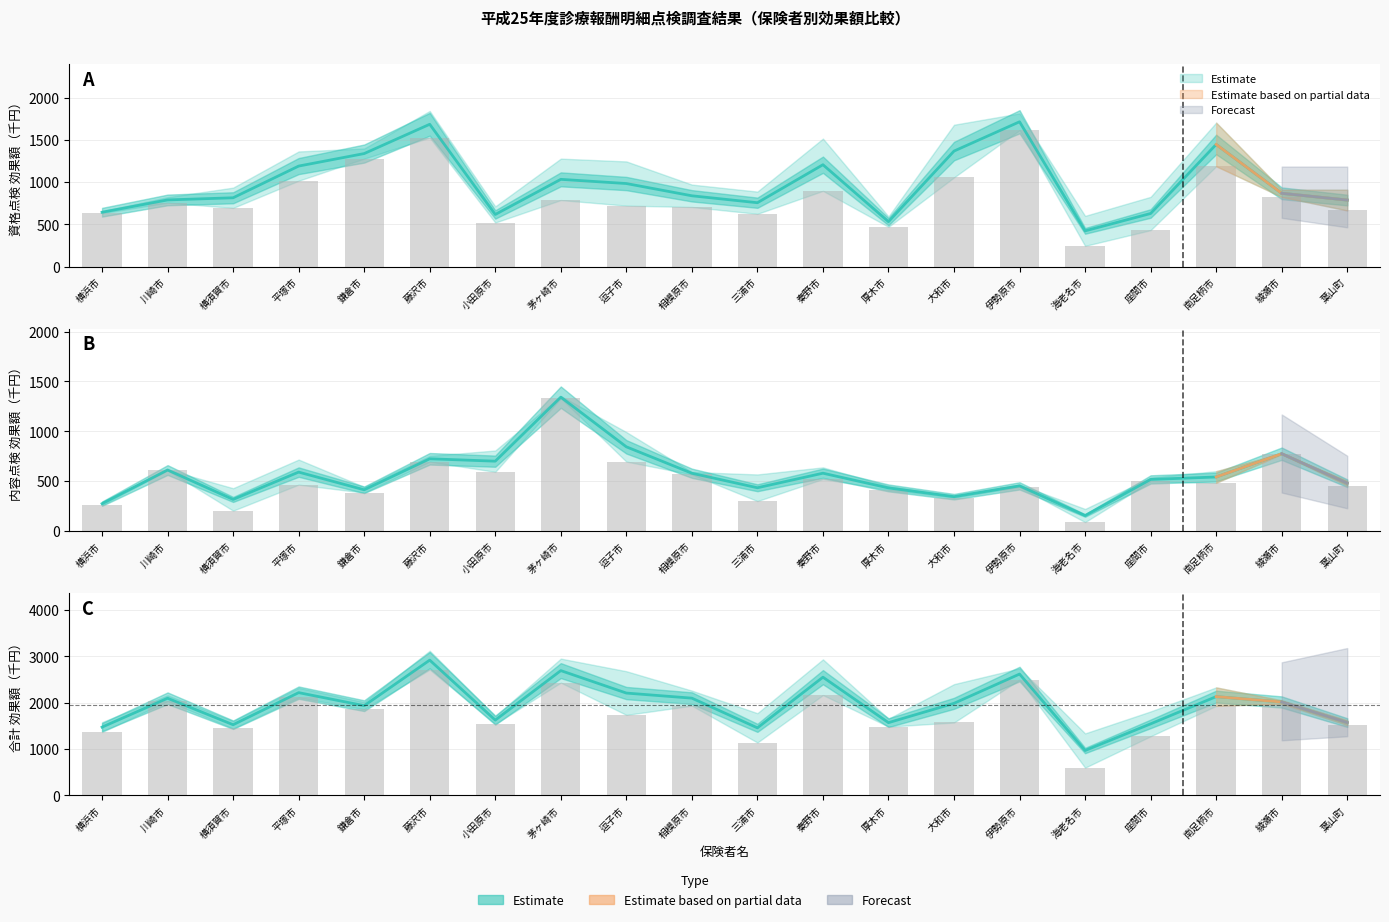

Where is 合計_効果額 nearest to the value 1928?

南足柄市